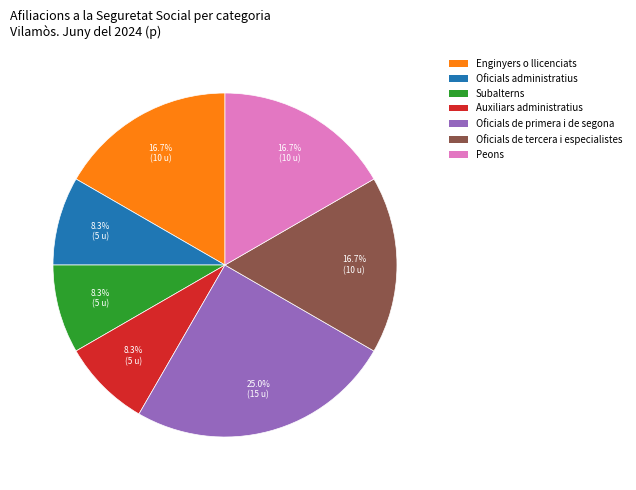

Which has a higher value, Oficials de tercera i especialistes or Auxiliars administratius?

Oficials de tercera i especialistes